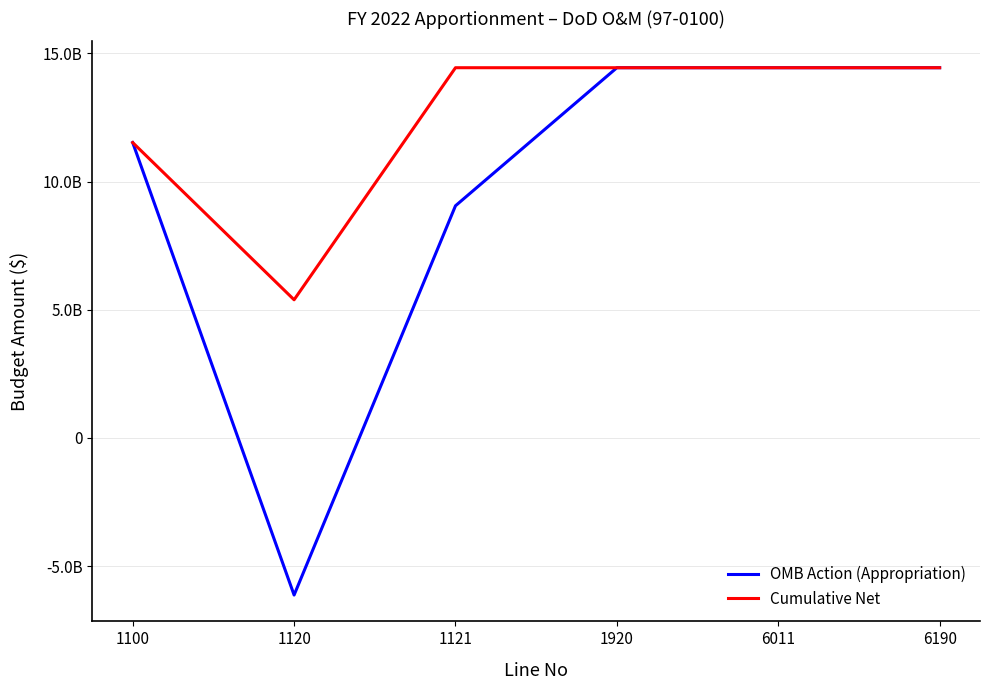

What is the value of the Cumulative Net point at the 5th from the left?

14439205000